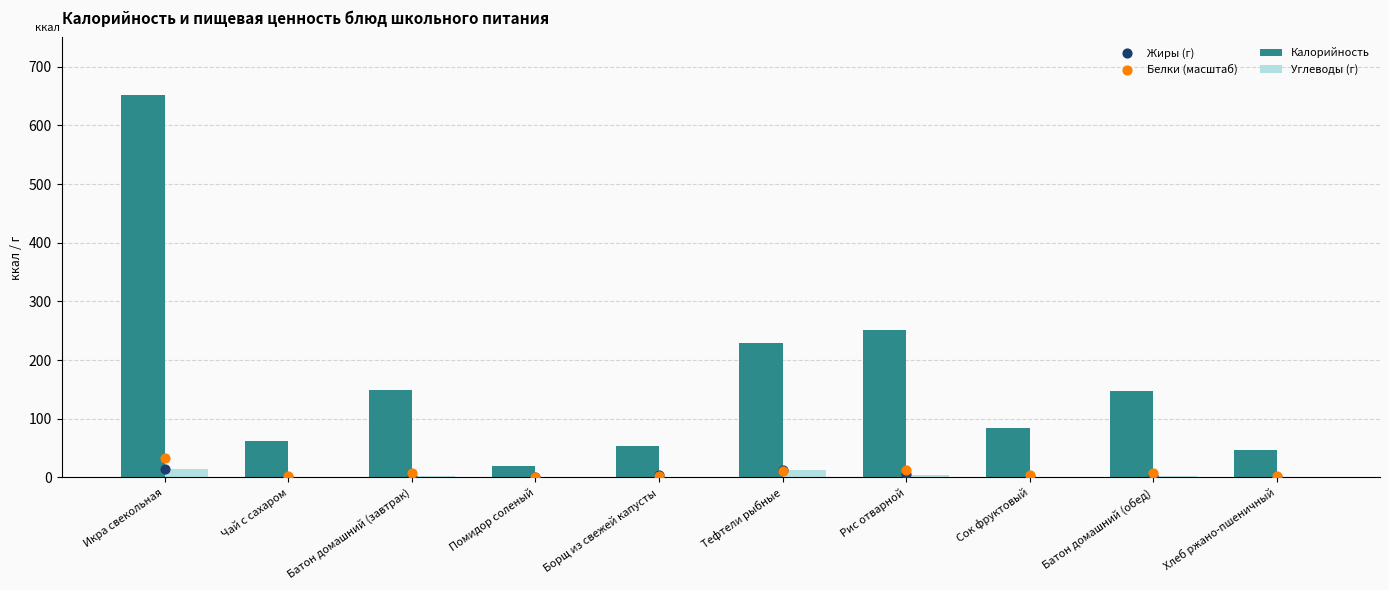

Is the value of Белки (масштаб) at Тефтели рыбные greater than the value of Жиры (г) at Помидор соленый?

Yes